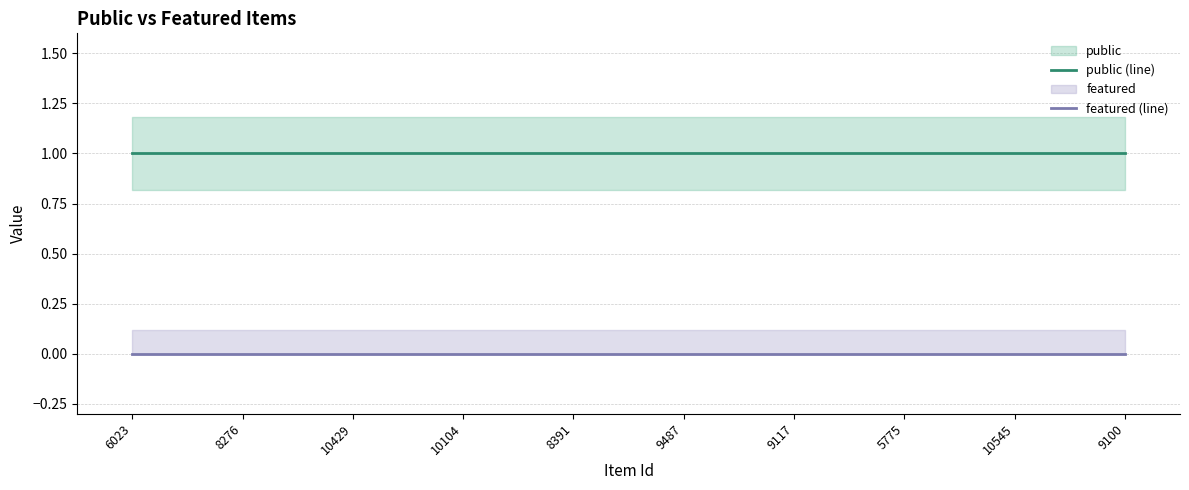

What is the total value across all series at 6023?

1